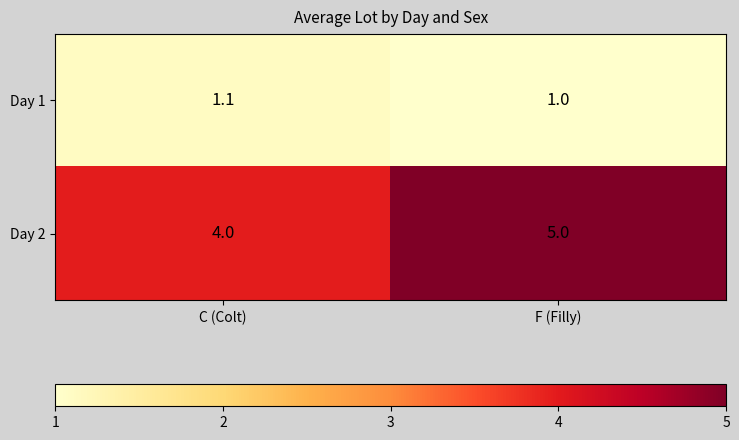

What is the sum of all Day 2 values?

9.0